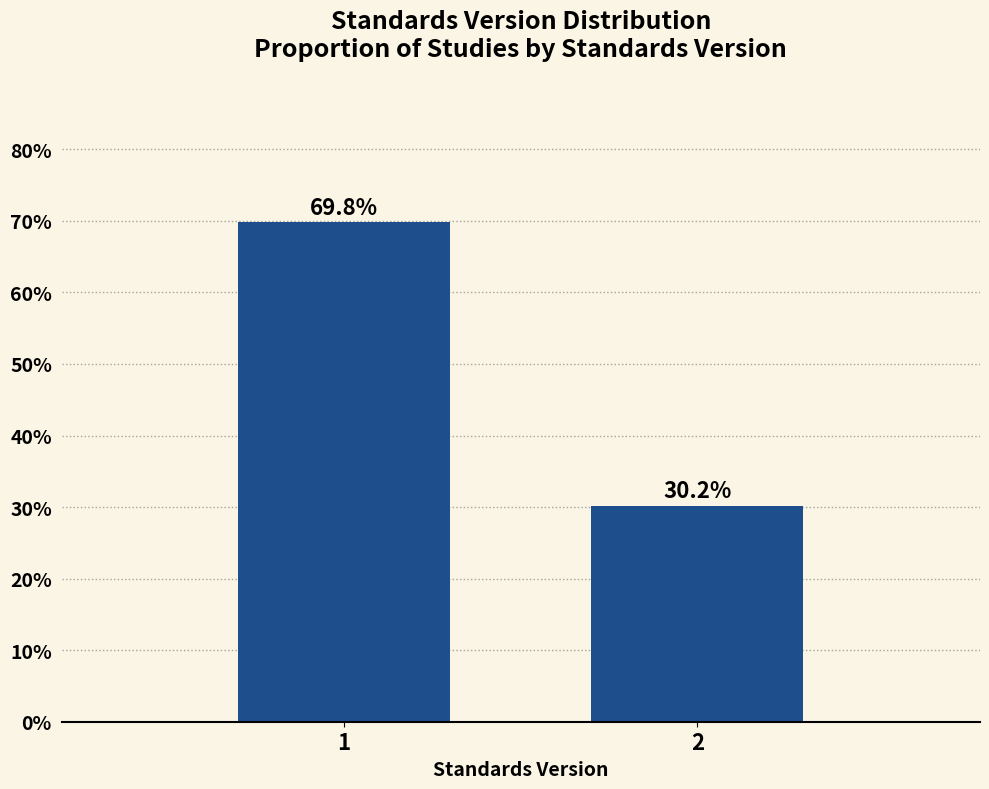

Reading right to left, extract all data points from this chart.

30.2	69.8